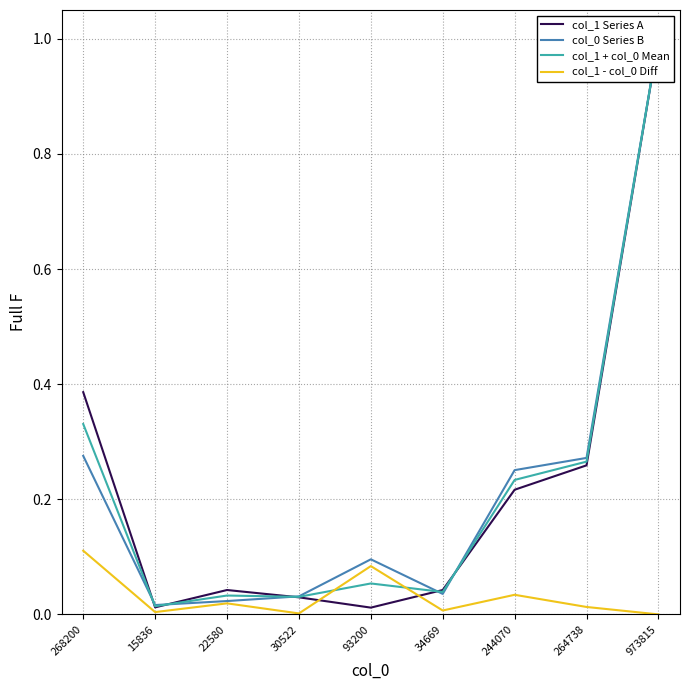

What is the difference between the col_1 + col_0 Mean values at 264738 and 15836?

0.3